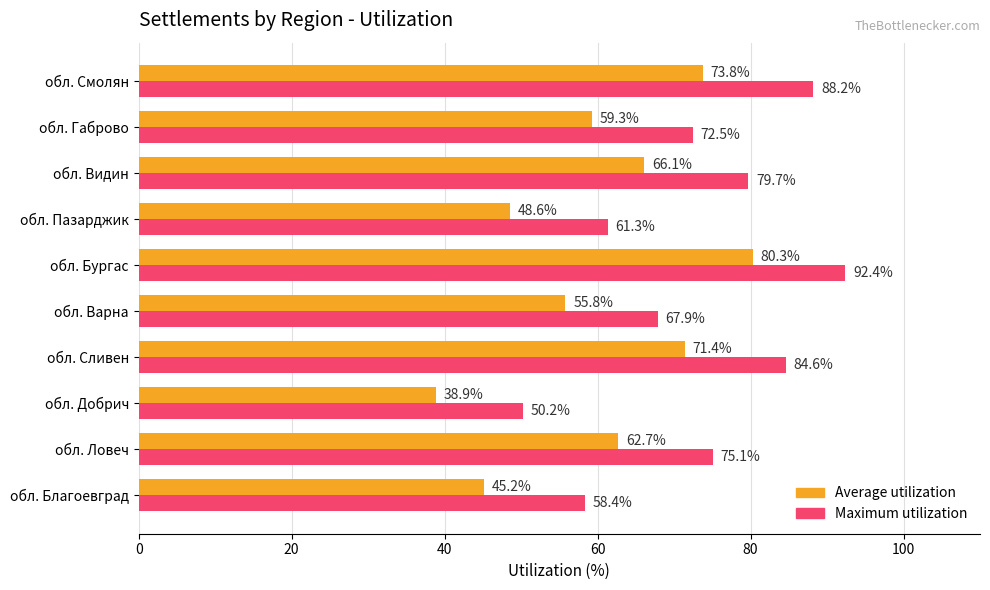

Which series has the widest spread of values?

Maximum utilization